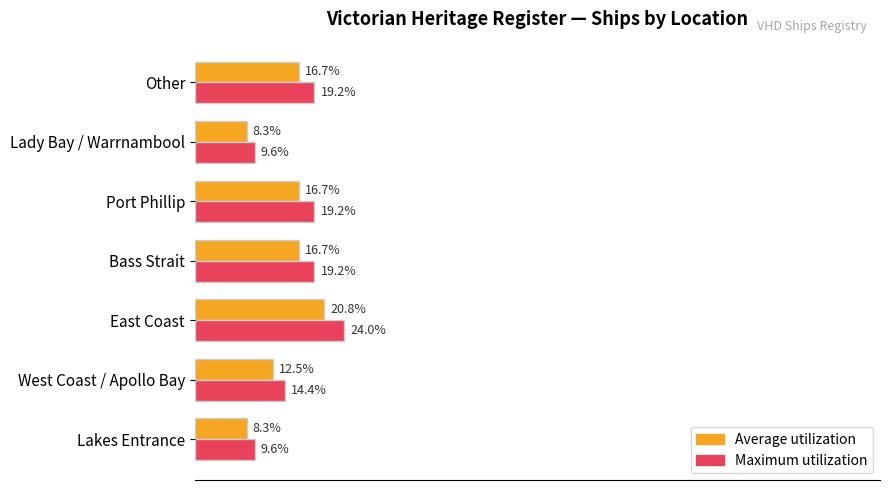

Rank the series at Lady Bay / Warrnambool from highest to lowest value.

Maximum utilization, Average utilization